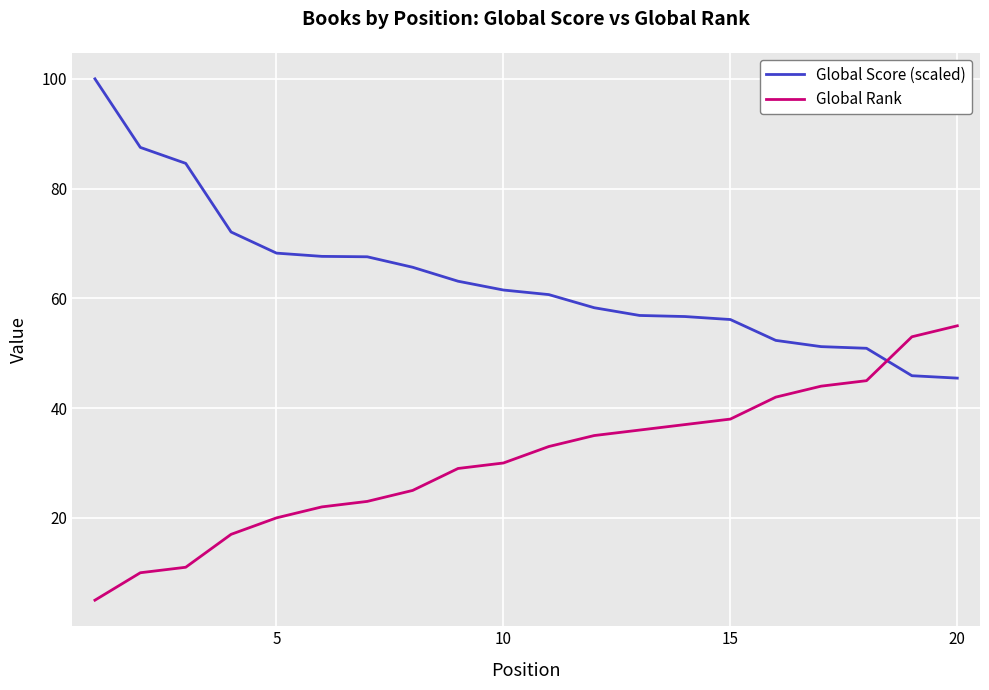

List the series in order of their peak value, lowest first.

Global Rank, Global Score (scaled)